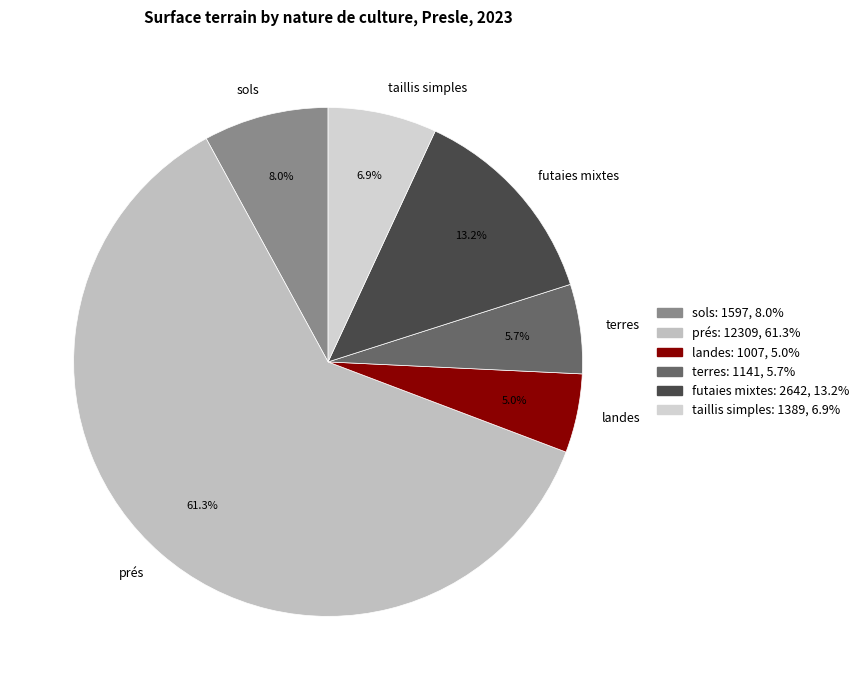

Between futaies mixtes and terres, which is larger?

futaies mixtes